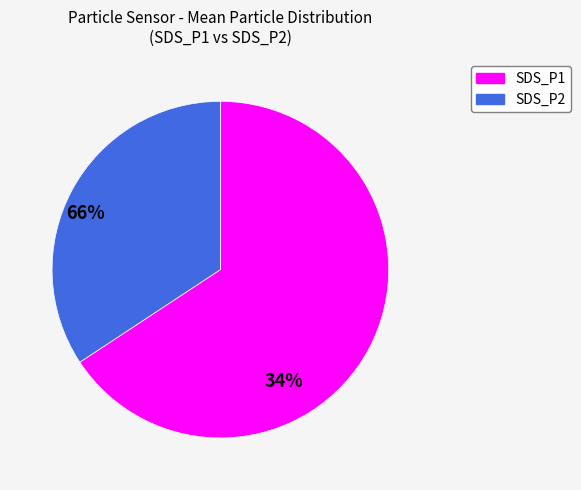

The SDS_P2 slice represents 43% of the pie. True or false?

False